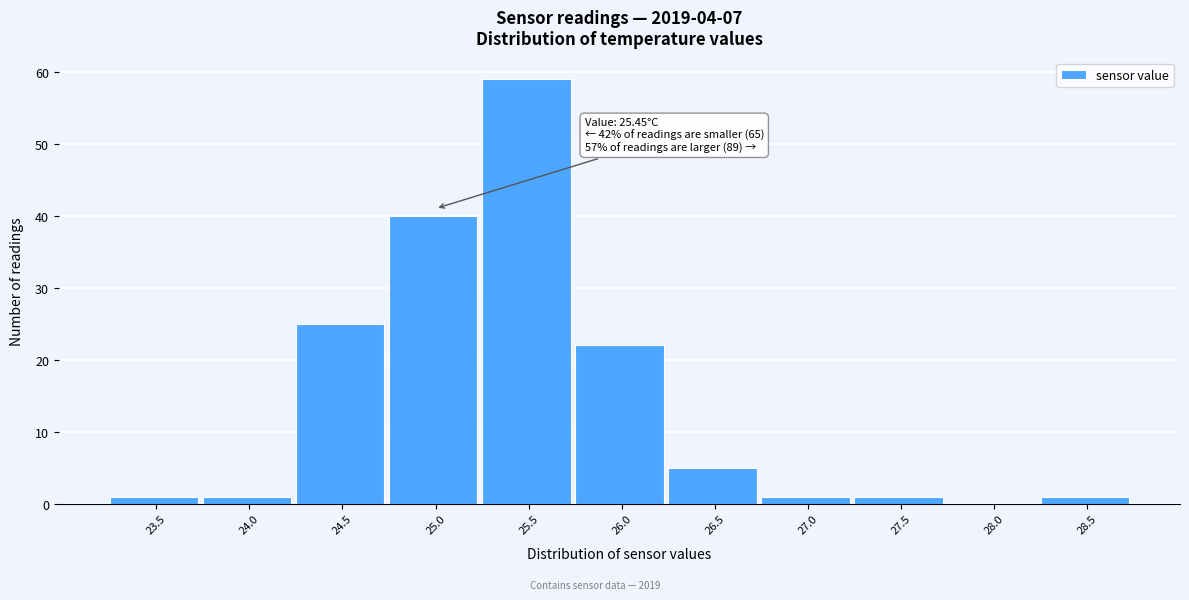

Reading left to right, transcribe all the data shown in this chart.

23.5=1	24.0=1	24.5=25	25.0=40	25.5=59	26.0=22	26.5=5	27.0=1	27.5=1	28.0=0	28.5=1